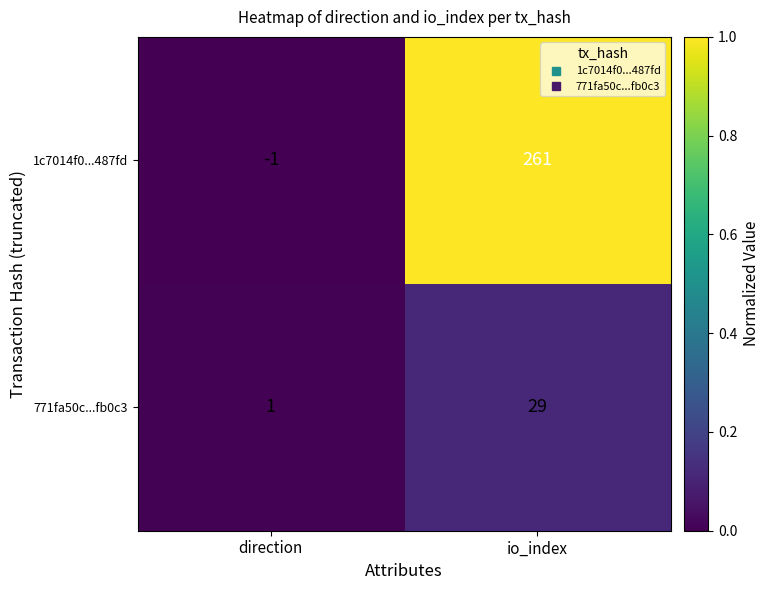

True or false: 771fa50c...fb0c3 has a value of 29 at io_index.

True